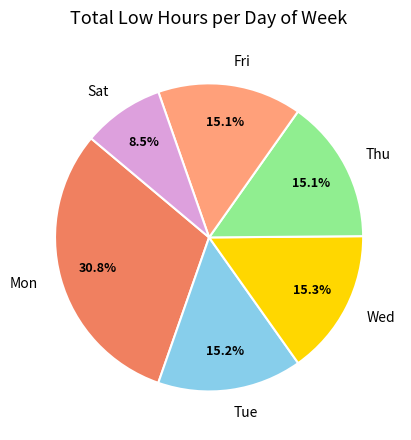

Is Fri the majority of the pie?

No